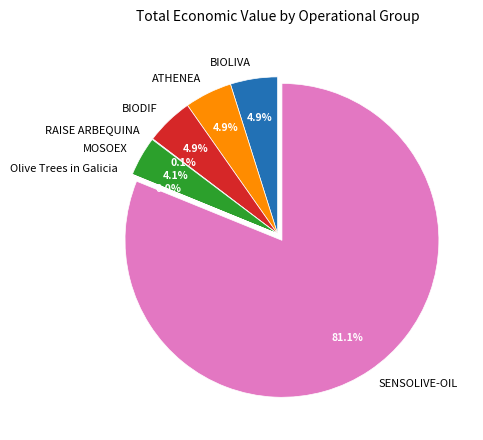

To the nearest percent, what is the average slice percentage?

14%